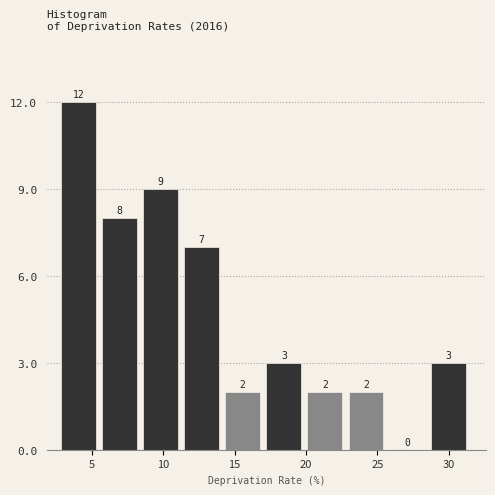

Over which range of the x-axis is the bar tallest?

3.0 to 5.5